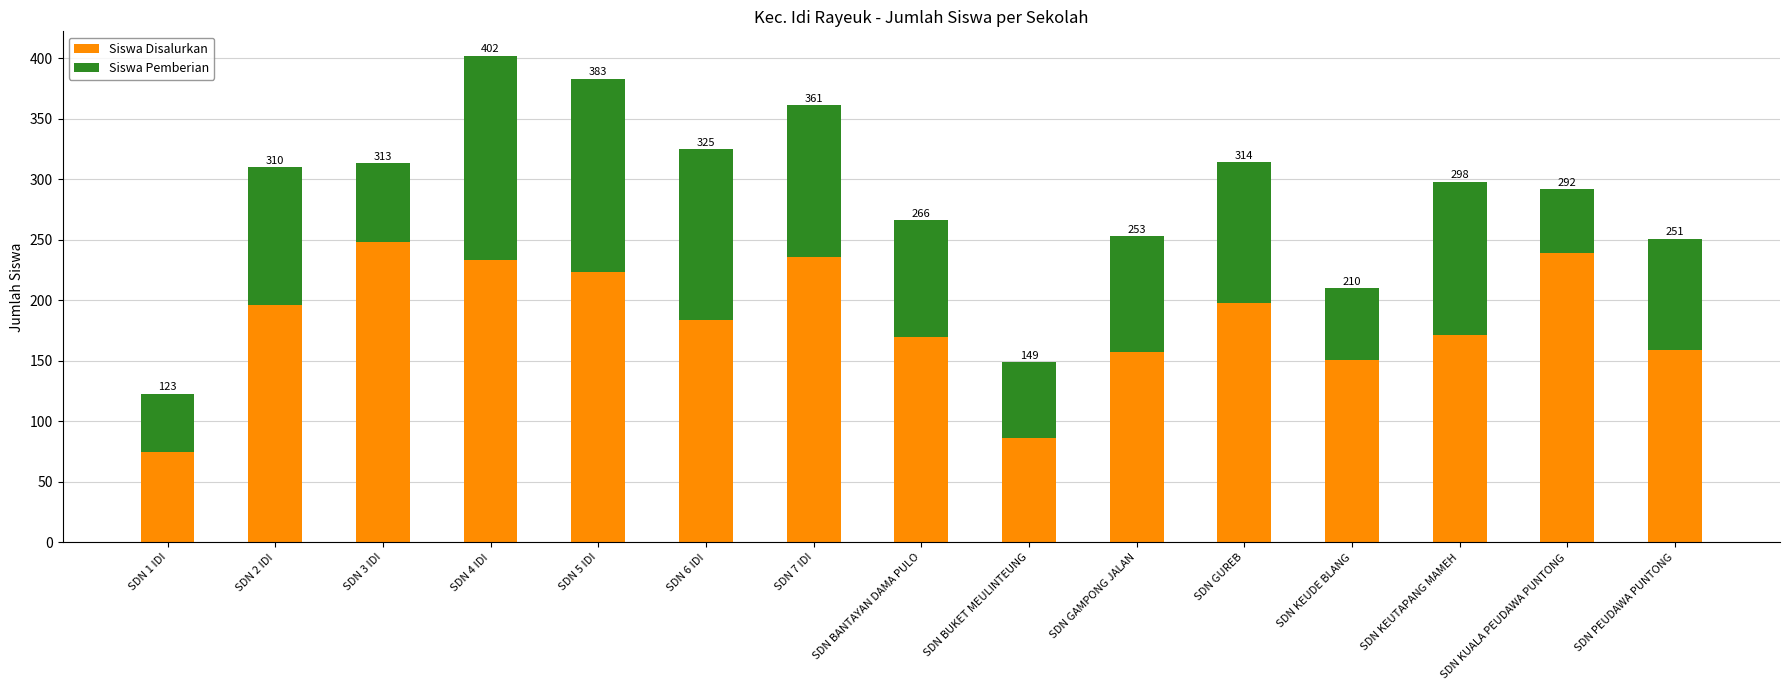

Does the chart contain any negative values?

No